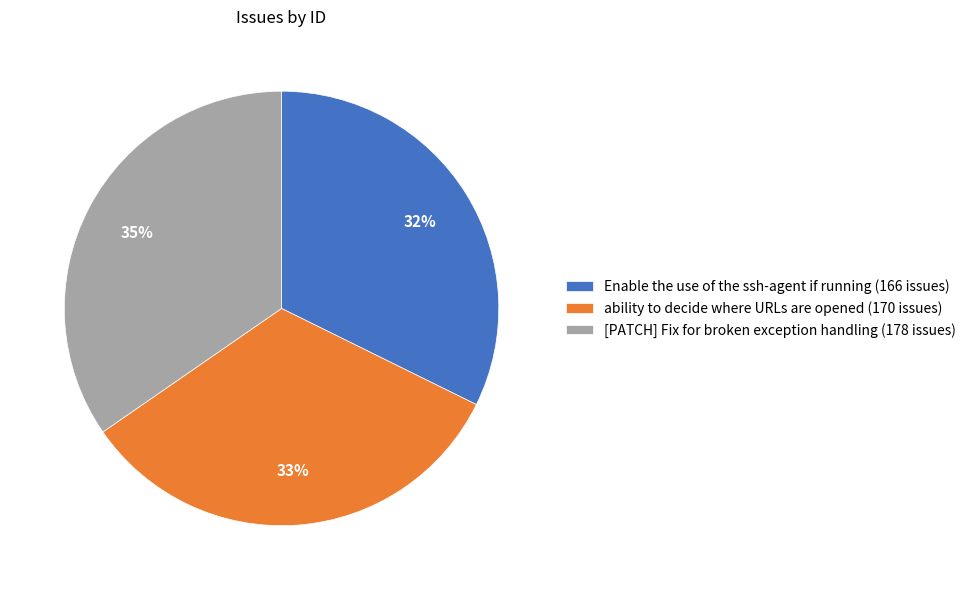

Which slice is the largest?

[PATCH] Fix for broken exception handling